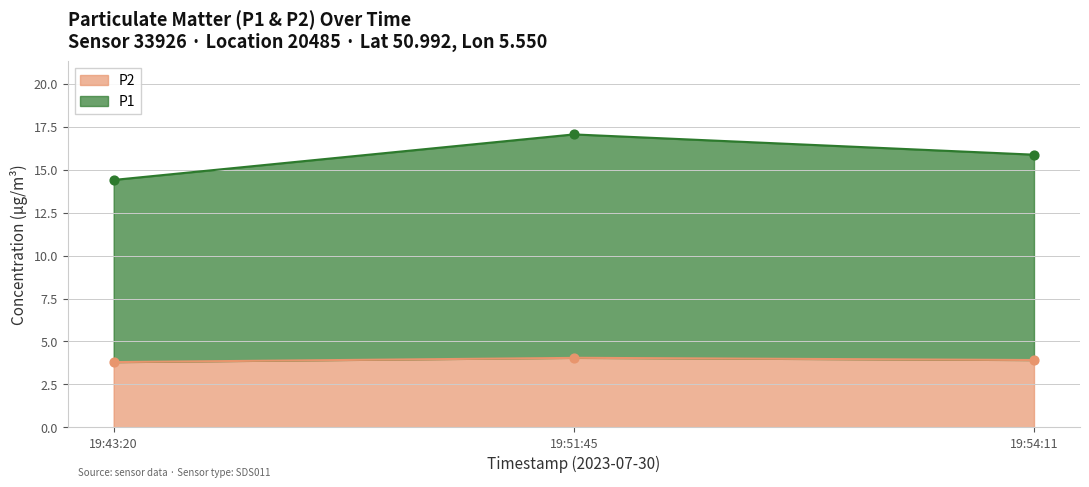

Which series has the largest total across all categories?

P1